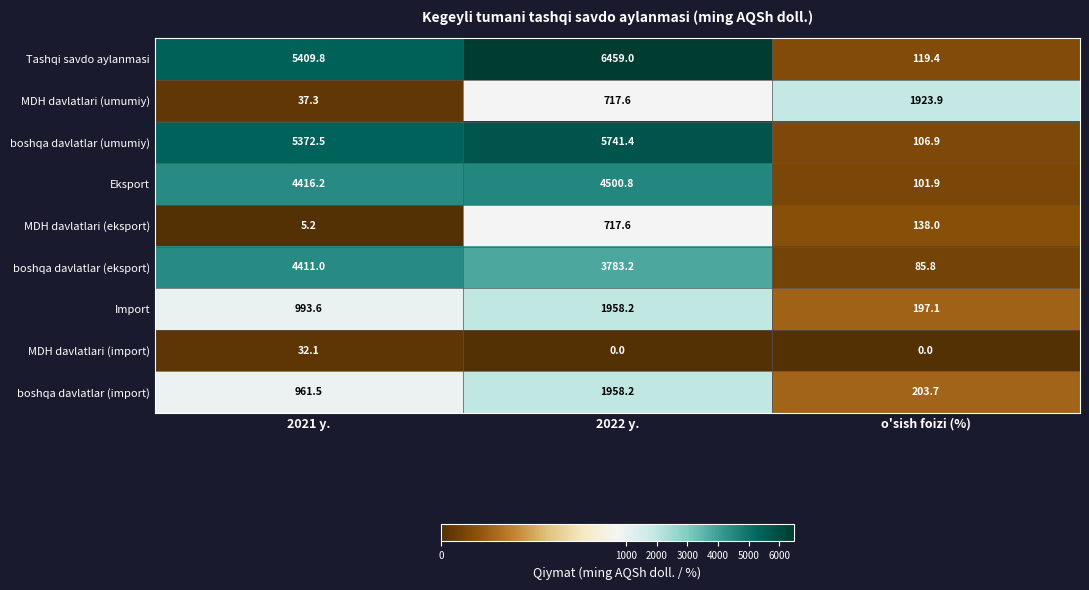

List the labels in order of MDH davlatlari (eksport) value, smallest first.

2021 y., o'sish foizi (%), 2022 y.